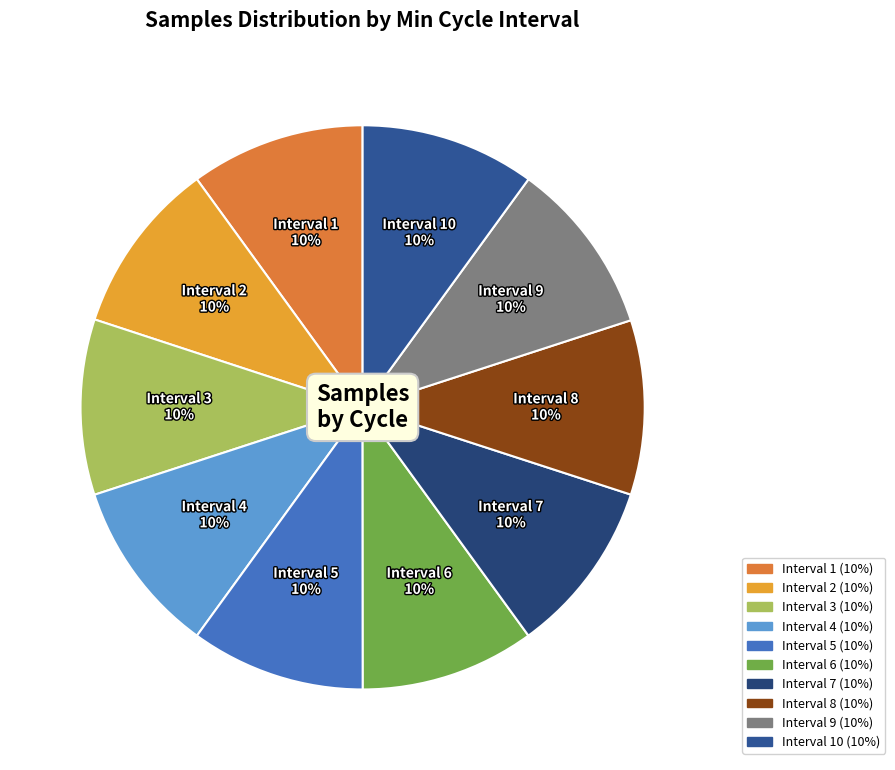

How many slices are in this pie chart?

10